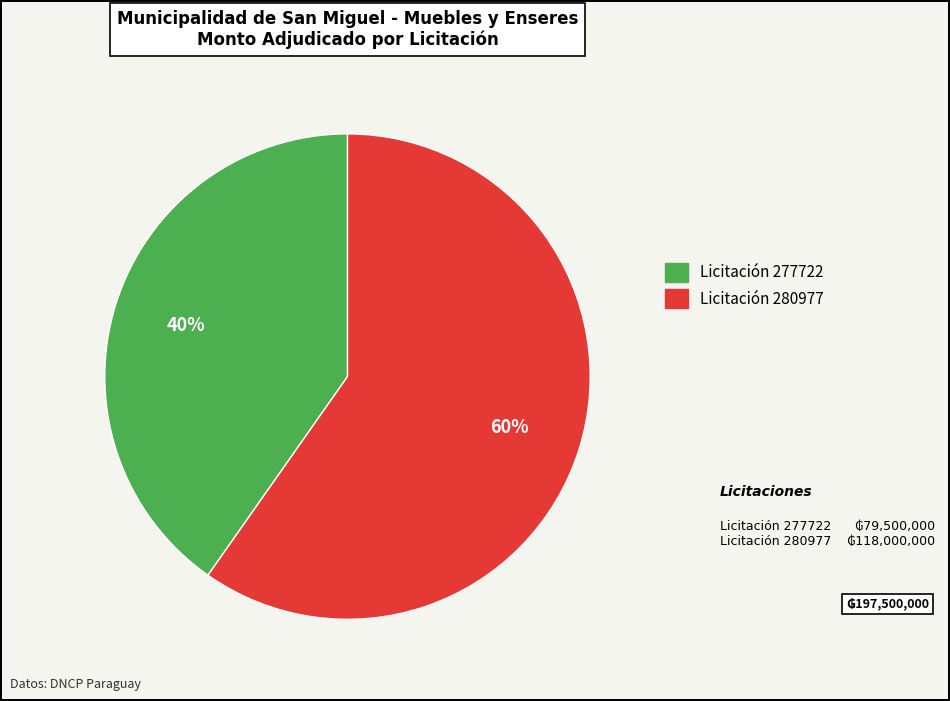

Is there a majority slice in this chart?

Yes